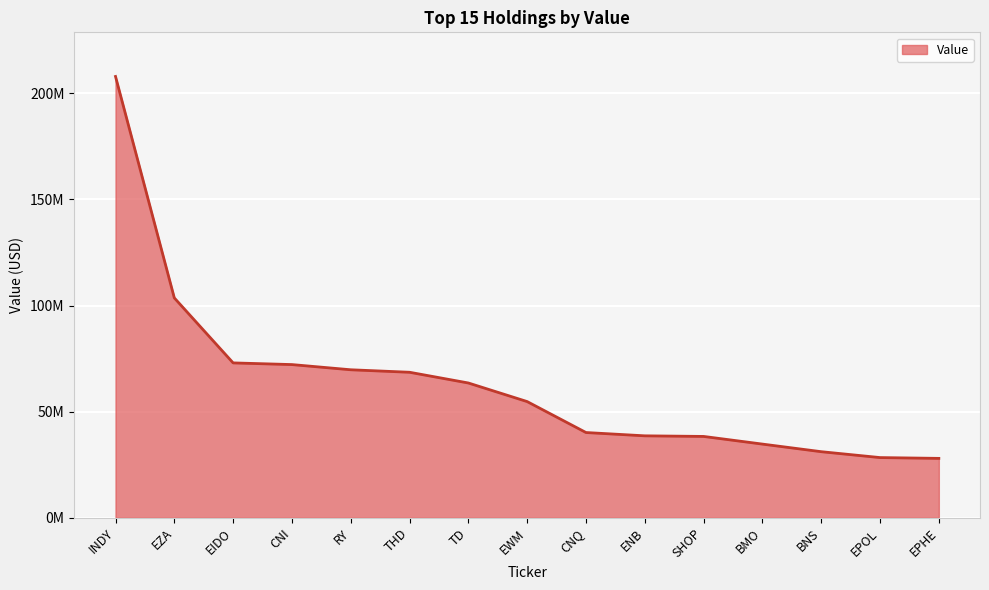

What is the smallest value displayed?

27983546